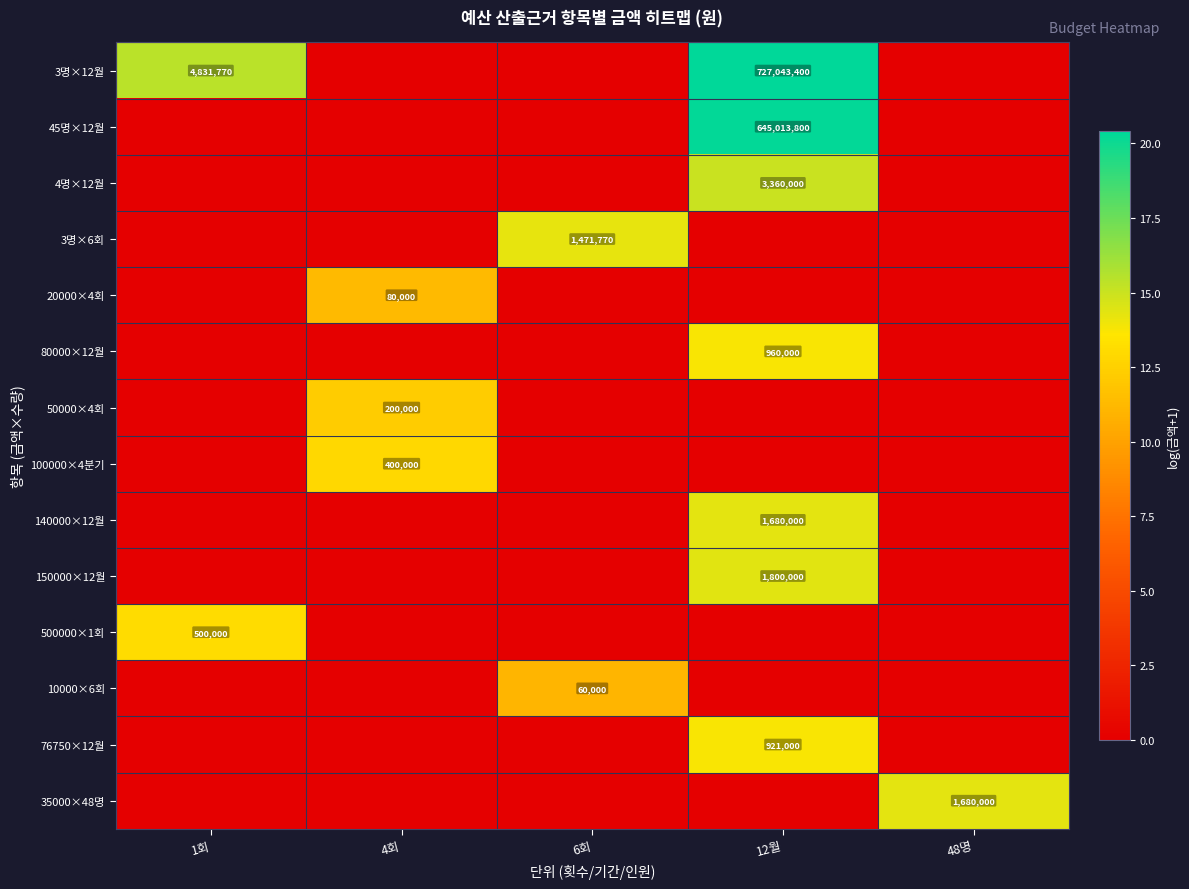

Is it true that 100000×4분기 equals 400000 at 4회?

True